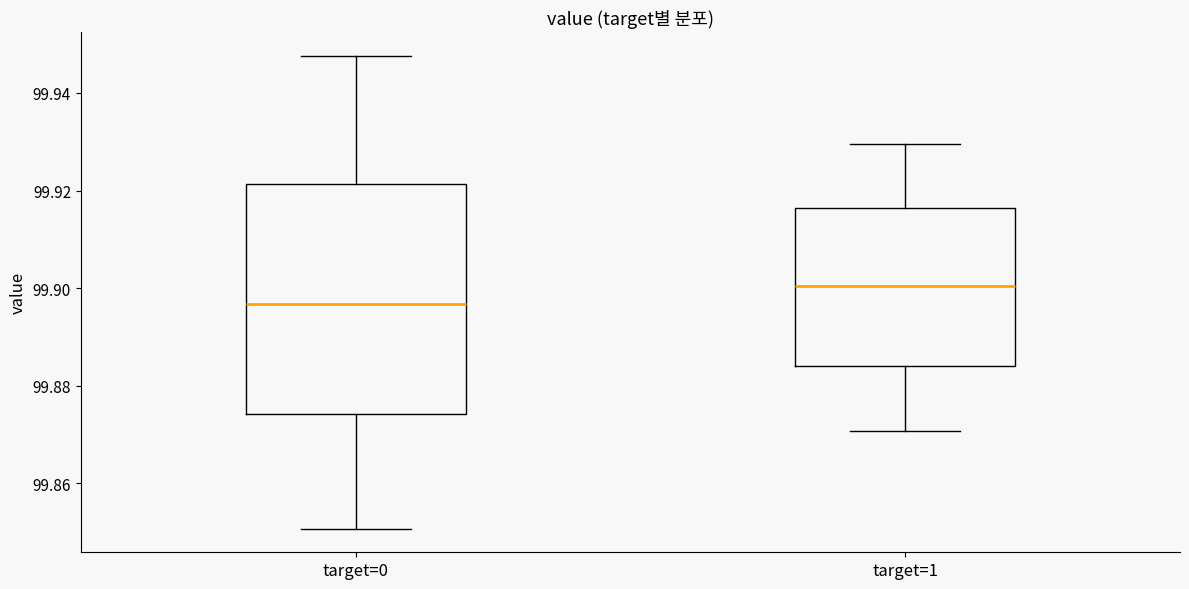

Reading left to right, read every box against the y-axis: the position of its median line, the range the box covers, and the ends of its whiskers. The values are not printed on the chart, so give them approximately, as read against the axis.

target=0: median 99.896, box 99.874 to 99.922, whiskers 99.850 to 99.948
target=1: median 99.900, box 99.884 to 99.916, whiskers 99.870 to 99.930